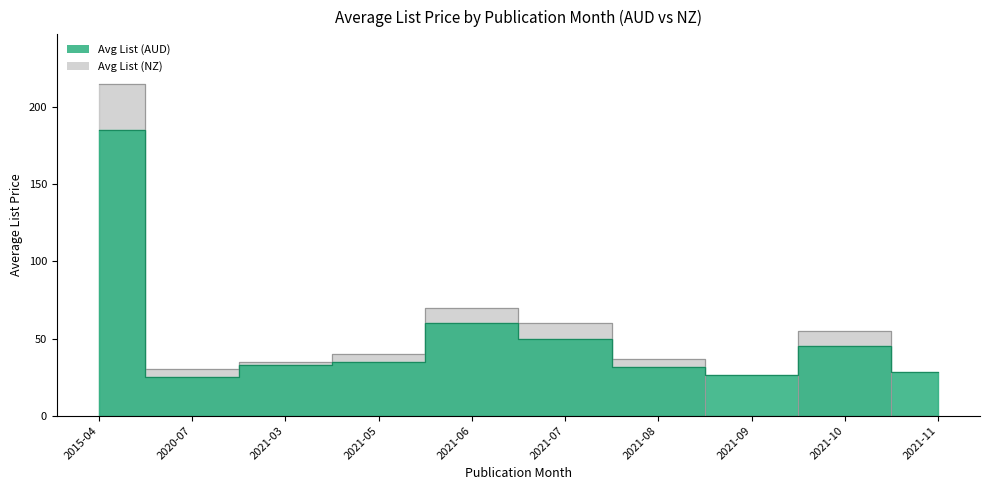

Reading right to left, transcribe all the data shown in this chart.

Avg List (AUD): 2021-11=28.0	2021-10=45.0	2021-09=26.5	2021-08=31.4	2021-07=50.0	2021-06=60.0	2021-05=35.0	2021-03=33.0	2020-07=25.0	2015-04=185.0
Avg List (NZ): 2021-11=0.0	2021-10=55.0	2021-09=0.0	2021-08=36.8	2021-07=60.0	2021-06=70.0	2021-05=40.0	2021-03=35.0	2020-07=30.0	2015-04=215.0